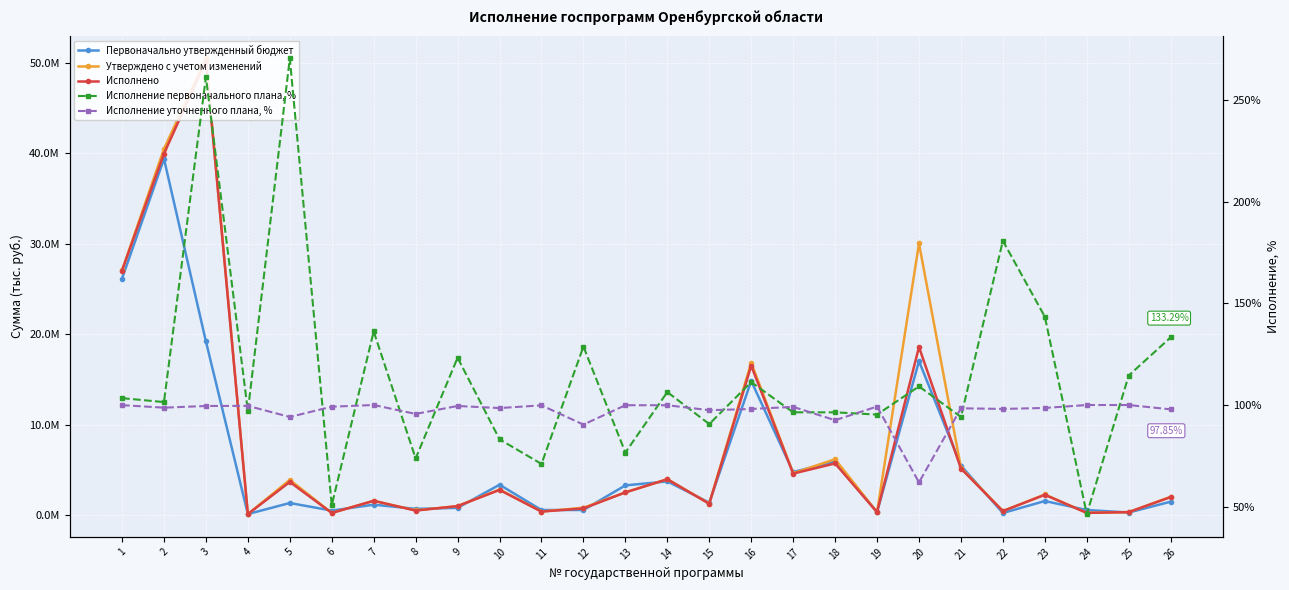

How many values in the Исполнено series are below 2270364?

13